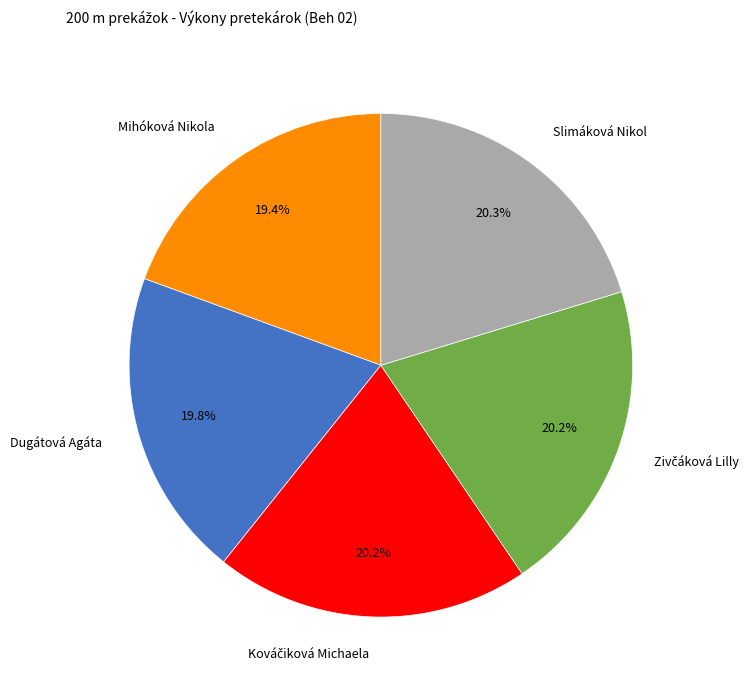

To the nearest percent, what is the difference between the largest and smallest slice percentages?

1%